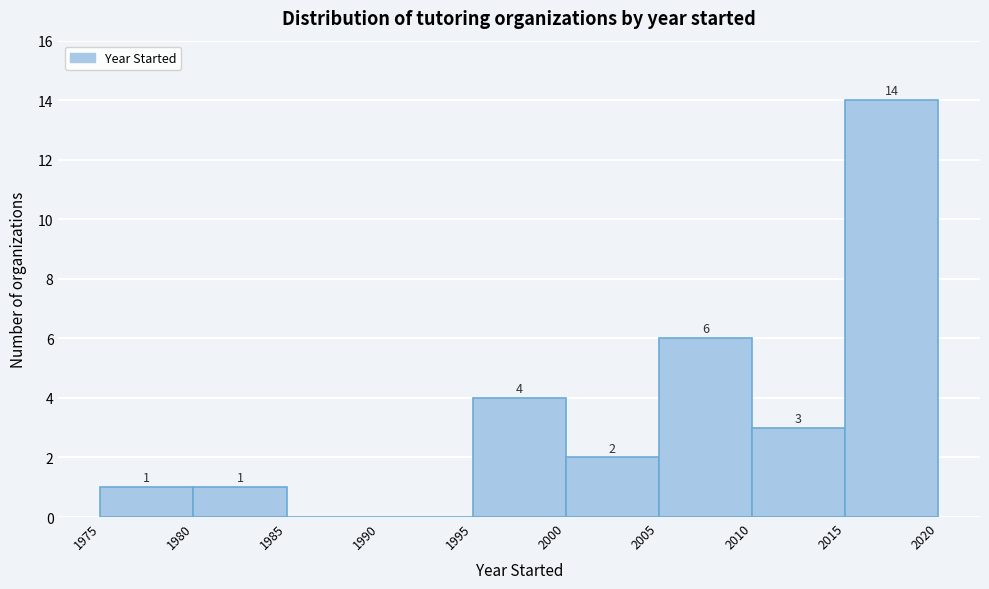

Which range on the x-axis has the tallest bar?

2015 to 2020